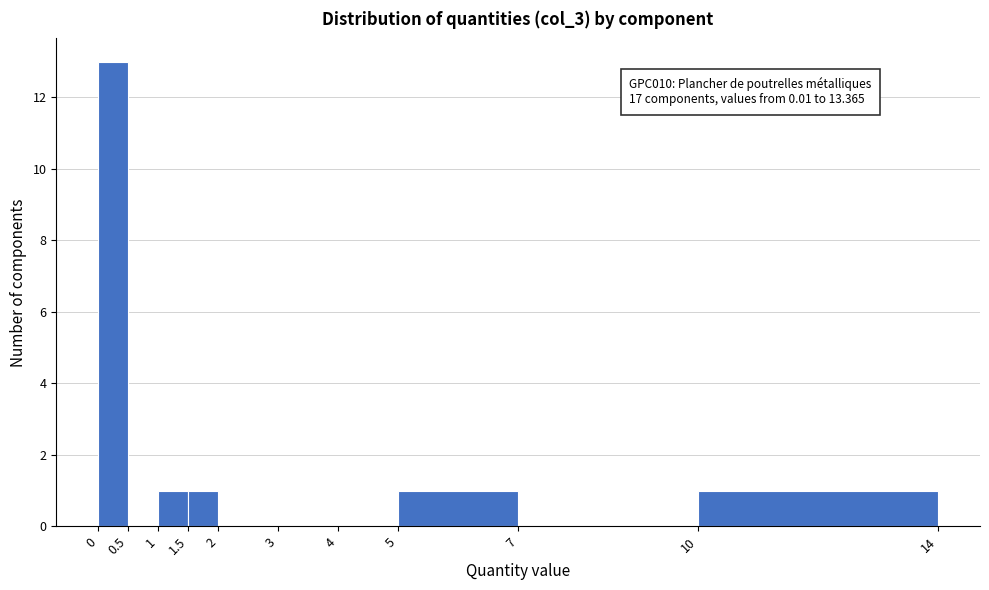

Over which range of the x-axis is the bar tallest?

0 to 0.5